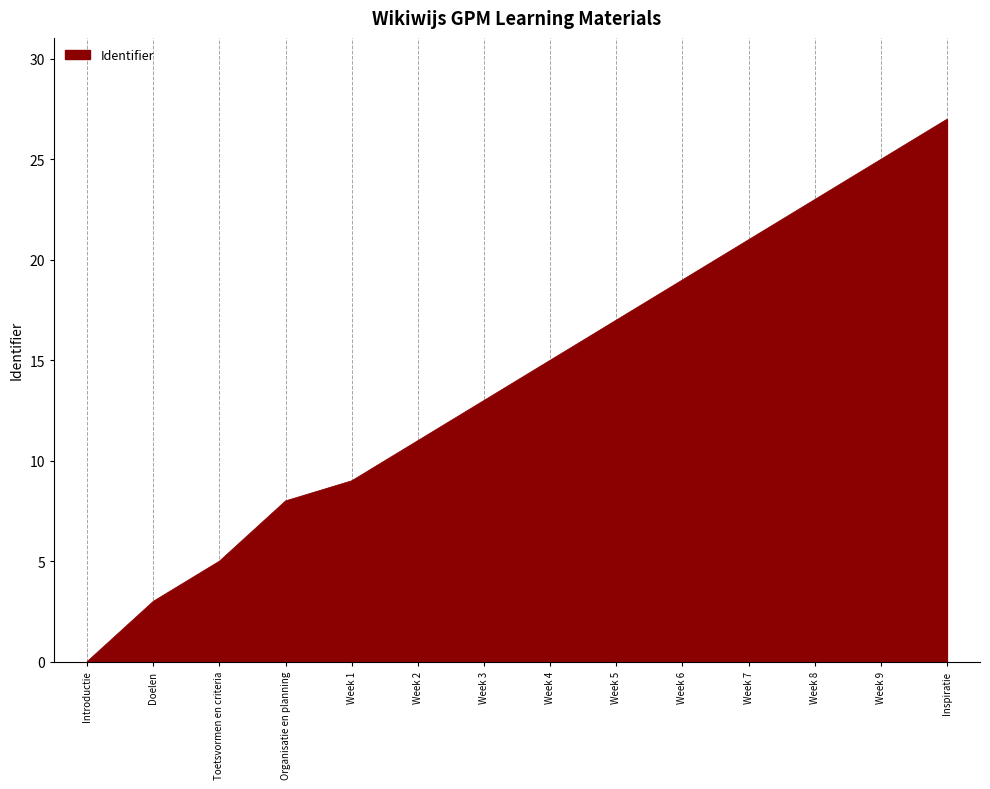

What is the difference between the second highest and minimum values?

25